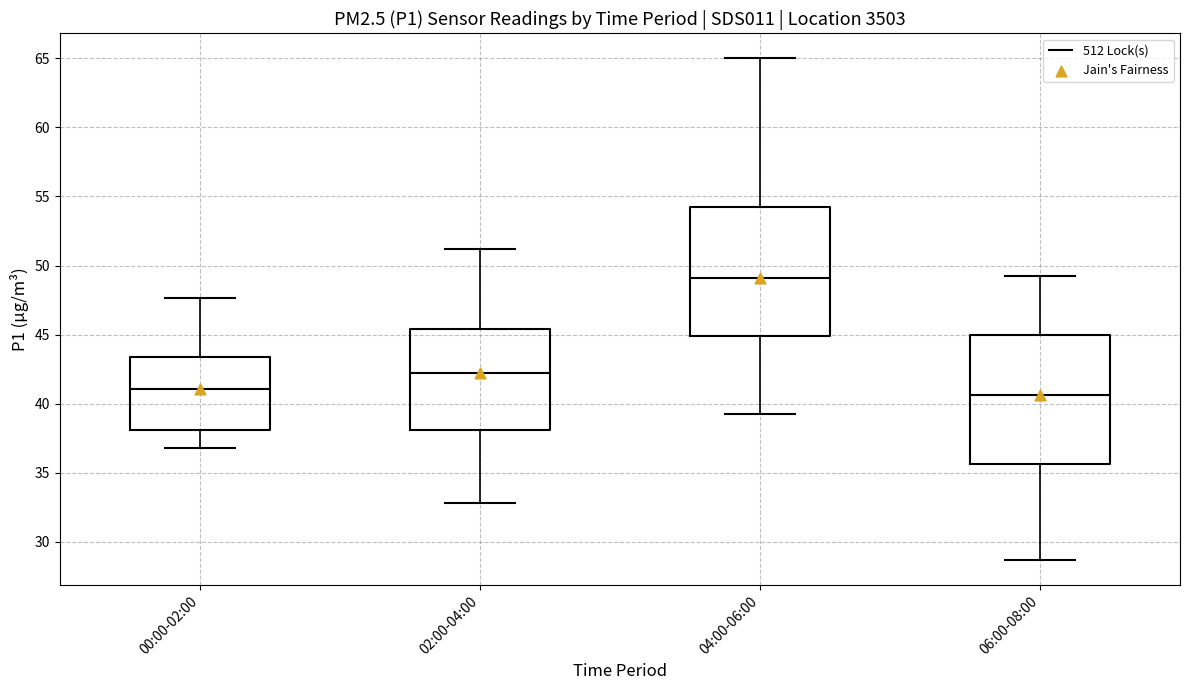

Which box has the highest median line?

04:00-06:00